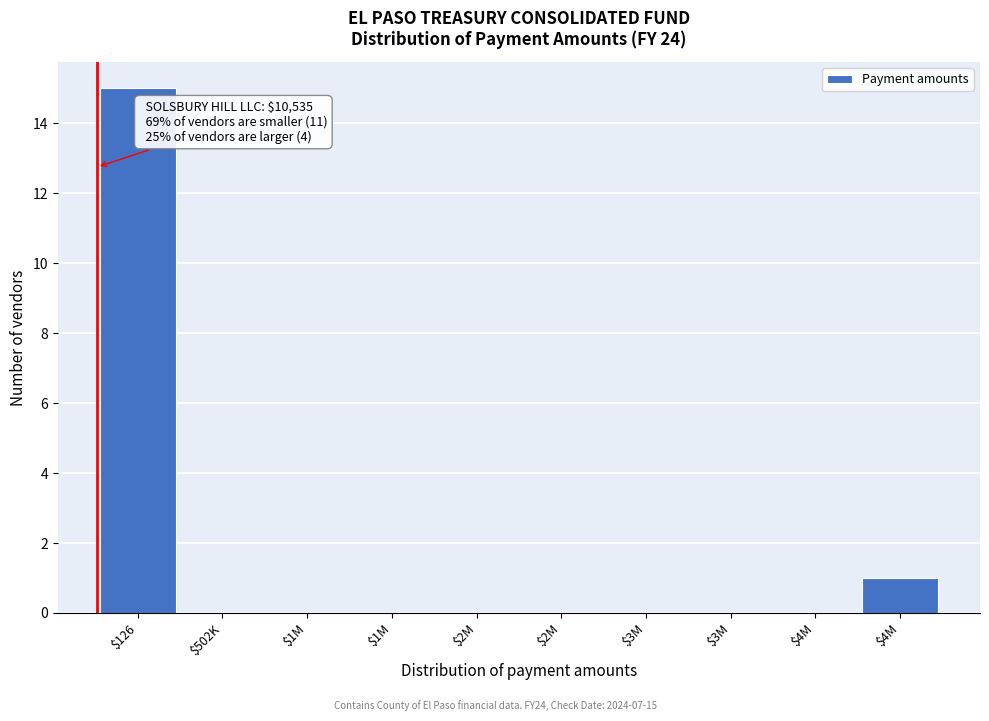

How many categories are shown in the chart?

10